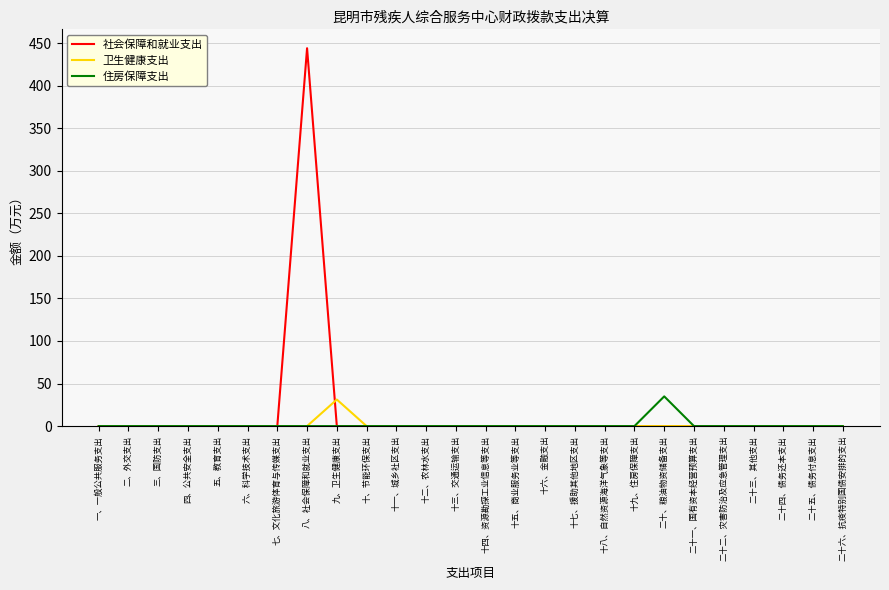

At which category is the sum across all series the highest?

八、社会保障和就业支出